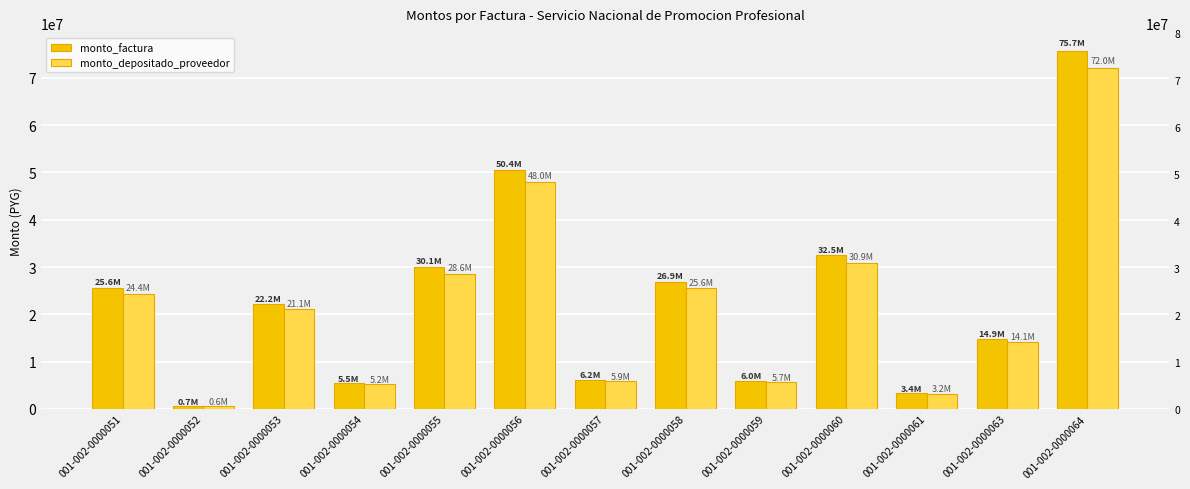

Which label corresponds to the smallest value in the chart?

001-002-0000052